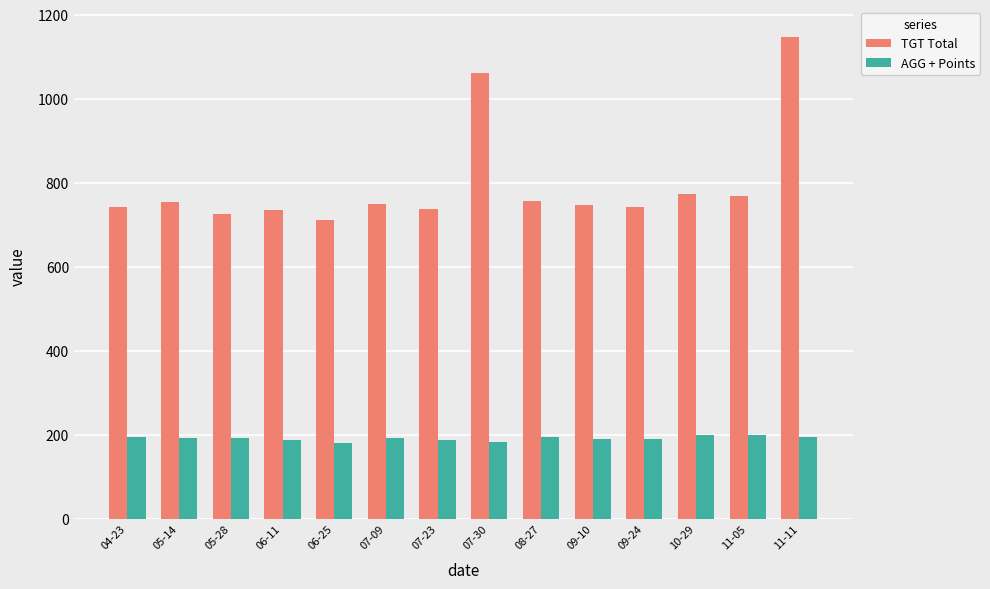

The TGT Total series shows 725.0 at 05-28. True or false?

True